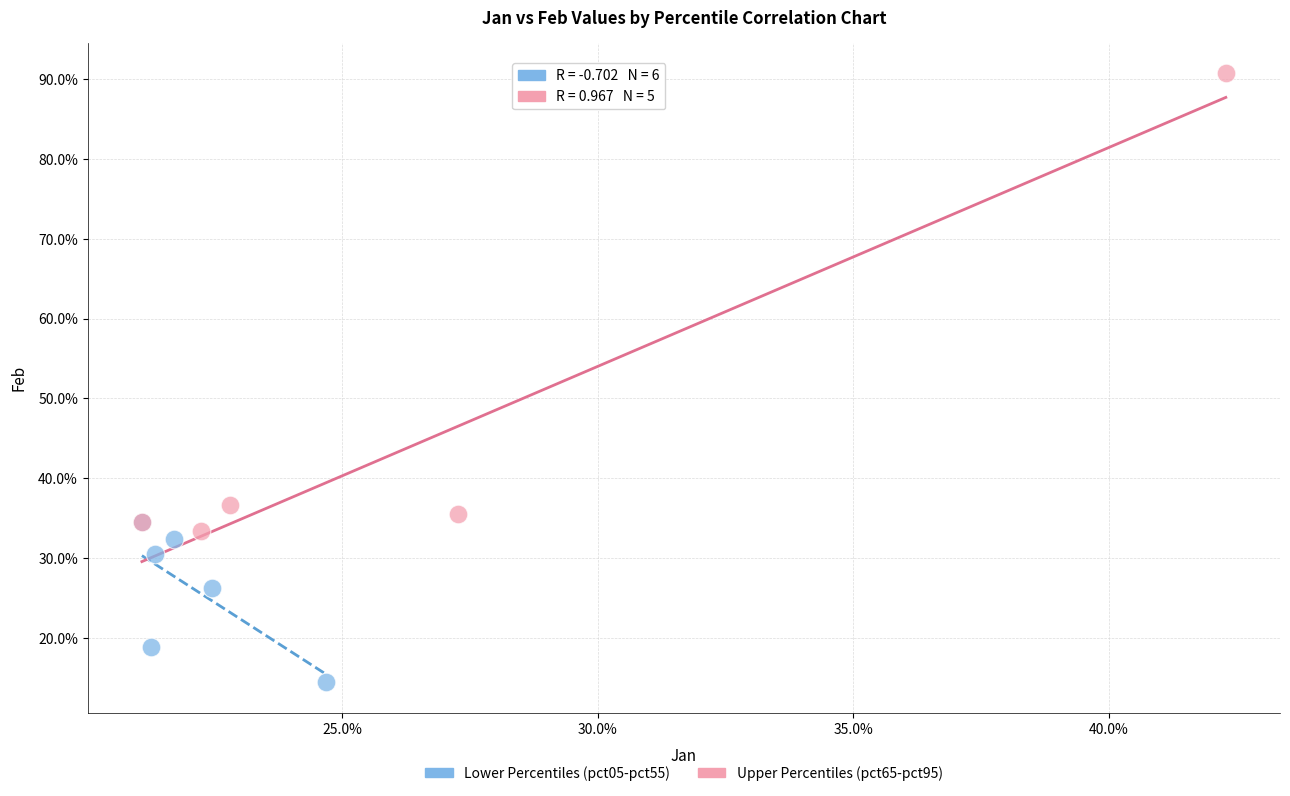

Which series has the widest spread of Y values?

Upper Percentiles (pct65-pct95)